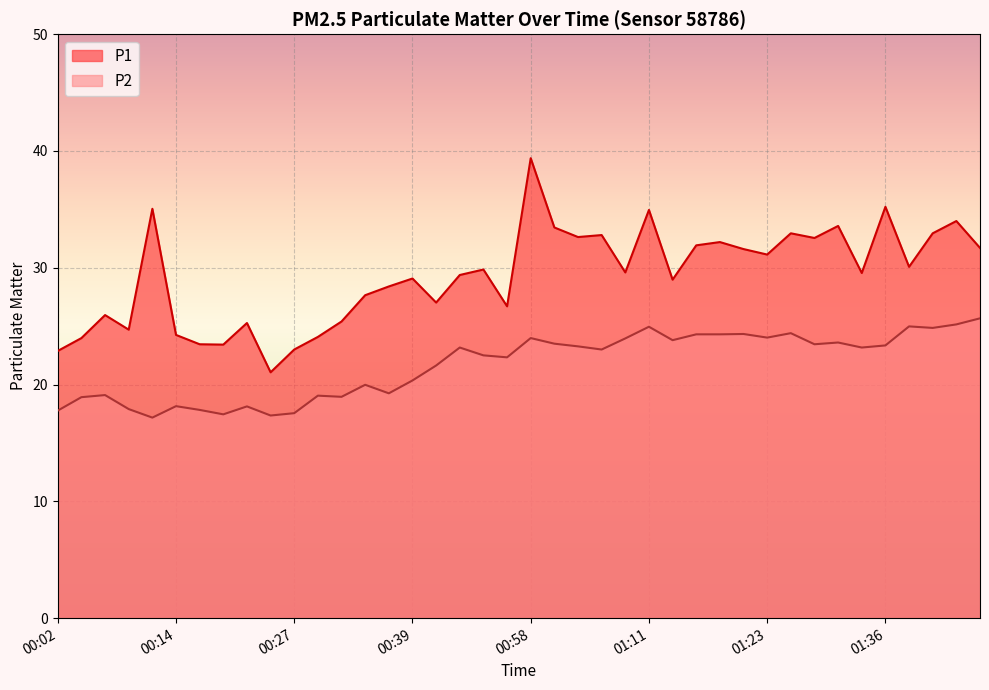

Which series has the largest total across all categories?

P1